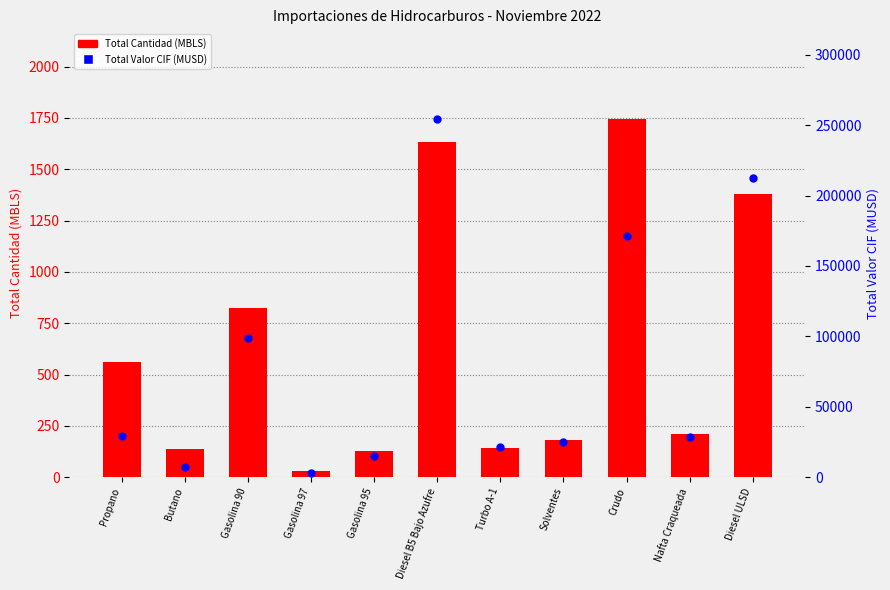

Which series contains the highest Y value?

Total Valor CIF (MUSD)